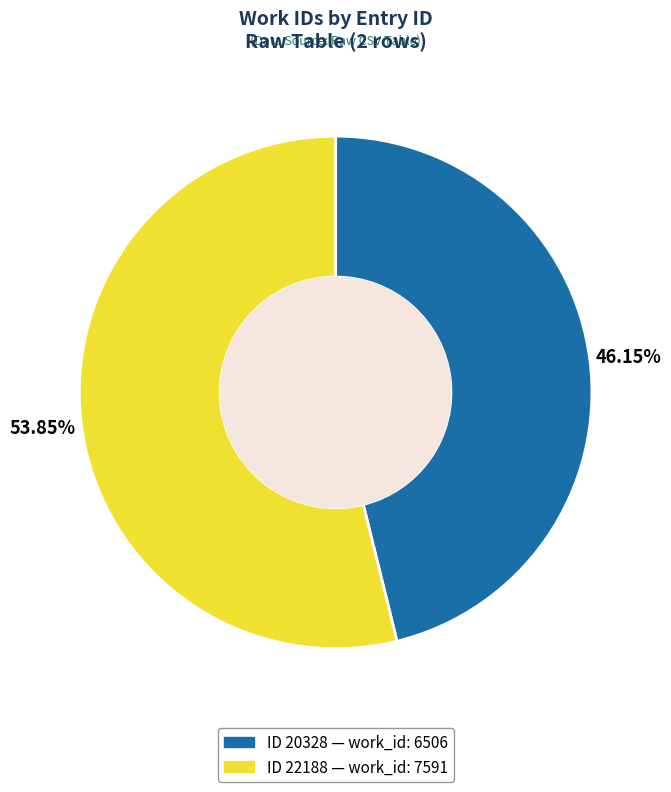

Is there a majority slice in this chart?

Yes